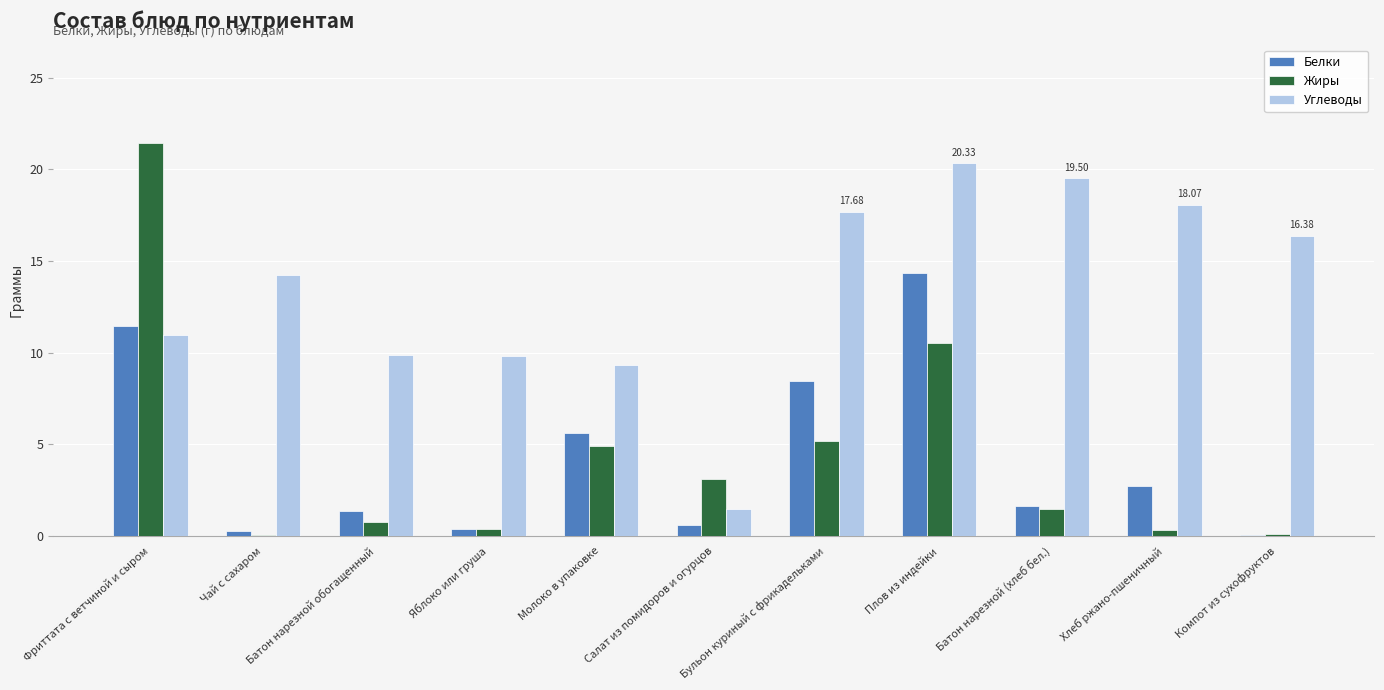

Which series changed the most between Чай с сахаром and Батон нарезной обогащенный?

Углеводы